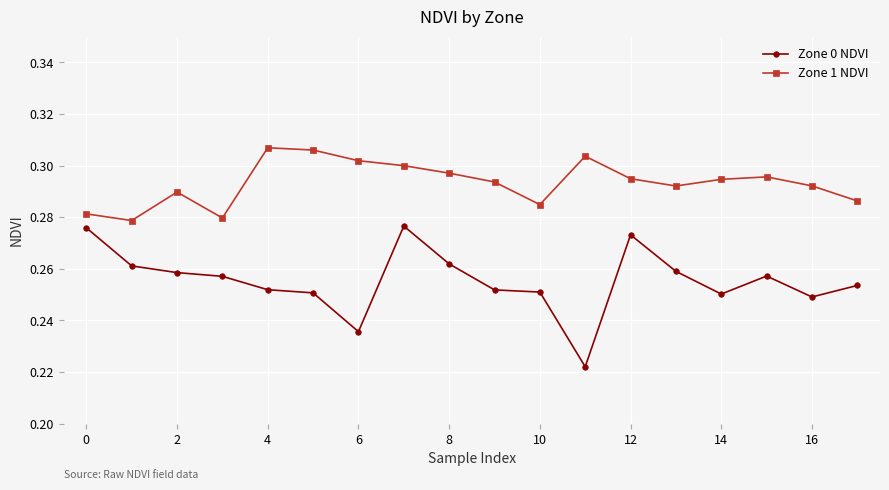

True or false: Zone 1 NDVI and Zone 0 NDVI cross at least once.

False